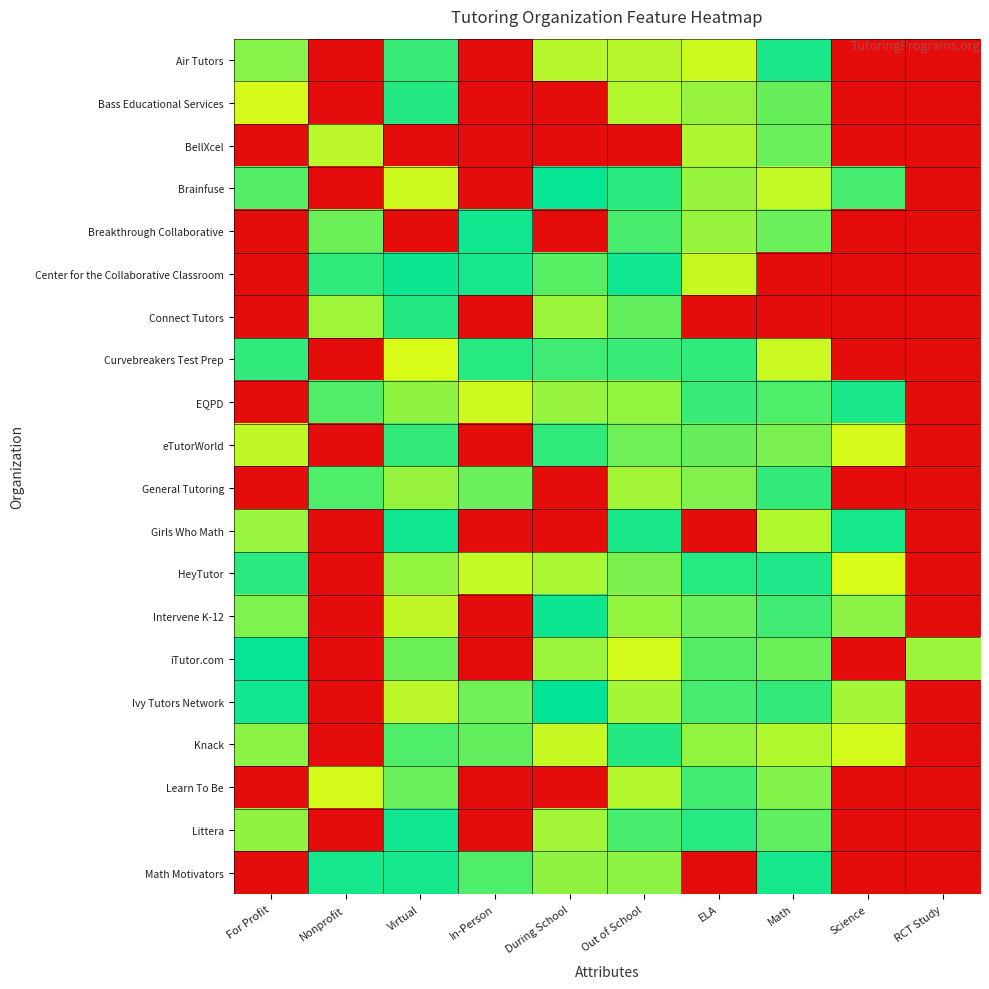

Reading left to right, what are all the values shown in this chart?

Air Tutors: For Profit=1.1	Nonprofit=0.0	Virtual=1.3	In-Person=0.0	During School=1.1	Out of School=1.1	ELA=1.0	Math=1.3	Science=0.0	RCT Study=0.0
Bass Educational Services: For Profit=1.0	Nonprofit=0.0	Virtual=1.3	In-Person=0.0	During School=0.0	Out of School=1.1	ELA=1.1	Math=1.2	Science=0.0	RCT Study=0.0
BellXcel: For Profit=0.0	Nonprofit=1.1	Virtual=0.0	In-Person=0.0	During School=0.0	Out of School=0.0	ELA=1.1	Math=1.2	Science=0.0	RCT Study=0.0
Brainfuse: For Profit=1.2	Nonprofit=0.0	Virtual=1.0	In-Person=0.0	During School=1.4	Out of School=1.3	ELA=1.1	Math=1.0	Science=1.3	RCT Study=0.0
Breakthrough Collaborative: For Profit=0.0	Nonprofit=1.2	Virtual=0.0	In-Person=1.4	During School=0.0	Out of School=1.3	ELA=1.1	Math=1.2	Science=0.0	RCT Study=0.0
Center for the Collaborative Classroom: For Profit=0.0	Nonprofit=1.3	Virtual=1.4	In-Person=1.4	During School=1.2	Out of School=1.4	ELA=1.0	Math=0.0	Science=0.0	RCT Study=0.0
Connect Tutors: For Profit=0.0	Nonprofit=1.1	Virtual=1.3	In-Person=0.0	During School=1.1	Out of School=1.2	ELA=0.0	Math=0.0	Science=0.0	RCT Study=0.0
Curvebreakers Test Prep: For Profit=1.3	Nonprofit=0.0	Virtual=1.0	In-Person=1.3	During School=1.3	Out of School=1.3	ELA=1.3	Math=1.0	Science=0.0	RCT Study=0.0
EQPD: For Profit=0.0	Nonprofit=1.2	Virtual=1.1	In-Person=1.0	During School=1.1	Out of School=1.1	ELA=1.3	Math=1.3	Science=1.4	RCT Study=0.0
eTutorWorld: For Profit=1.0	Nonprofit=0.0	Virtual=1.3	In-Person=0.0	During School=1.3	Out of School=1.2	ELA=1.2	Math=1.2	Science=1.0	RCT Study=0.0
General Tutoring: For Profit=0.0	Nonprofit=1.3	Virtual=1.1	In-Person=1.2	During School=0.0	Out of School=1.1	ELA=1.2	Math=1.3	Science=0.0	RCT Study=0.0
Girls Who Math: For Profit=1.1	Nonprofit=0.0	Virtual=1.4	In-Person=0.0	During School=0.0	Out of School=1.3	ELA=0.0	Math=1.1	Science=1.4	RCT Study=0.0
HeyTutor: For Profit=1.3	Nonprofit=0.0	Virtual=1.1	In-Person=1.0	During School=1.1	Out of School=1.2	ELA=1.3	Math=1.3	Science=1.0	RCT Study=0.0
Intervene K-12: For Profit=1.2	Nonprofit=0.0	Virtual=1.0	In-Person=0.0	During School=1.4	Out of School=1.1	ELA=1.2	Math=1.3	Science=1.1	RCT Study=0.0
iTutor.com: For Profit=1.4	Nonprofit=0.0	Virtual=1.2	In-Person=0.0	During School=1.1	Out of School=1.0	ELA=1.2	Math=1.2	Science=0.0	RCT Study=1.1
Ivy Tutors Network: For Profit=1.4	Nonprofit=0.0	Virtual=1.1	In-Person=1.2	During School=1.4	Out of School=1.1	ELA=1.3	Math=1.3	Science=1.1	RCT Study=0.0
Knack: For Profit=1.1	Nonprofit=0.0	Virtual=1.3	In-Person=1.2	During School=1.0	Out of School=1.3	ELA=1.1	Math=1.1	Science=1.0	RCT Study=0.0
Learn To Be: For Profit=0.0	Nonprofit=1.0	Virtual=1.2	In-Person=0.0	During School=0.0	Out of School=1.1	ELA=1.3	Math=1.2	Science=0.0	RCT Study=0.0
Littera: For Profit=1.1	Nonprofit=0.0	Virtual=1.4	In-Person=0.0	During School=1.1	Out of School=1.3	ELA=1.3	Math=1.2	Science=0.0	RCT Study=0.0
Math Motivators: For Profit=0.0	Nonprofit=1.4	Virtual=1.4	In-Person=1.3	During School=1.1	Out of School=1.1	ELA=0.0	Math=1.4	Science=0.0	RCT Study=0.0